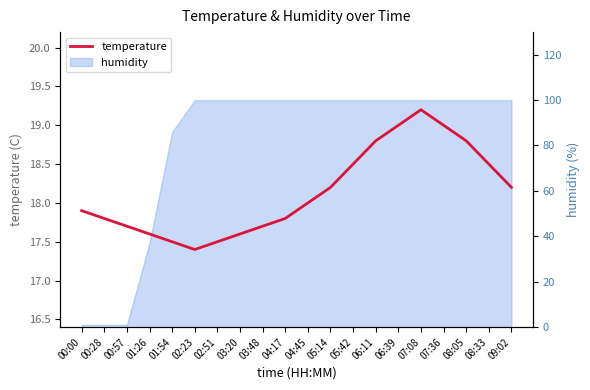

What is the value of the 17th point from the left?

19.0